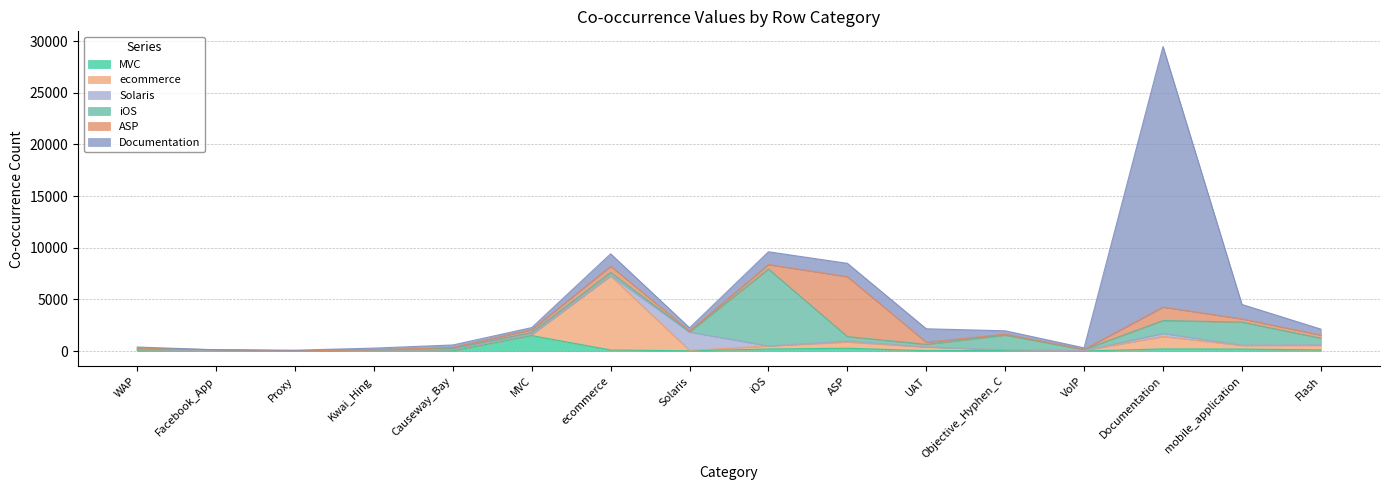

Which series has the widest spread of values?

Documentation